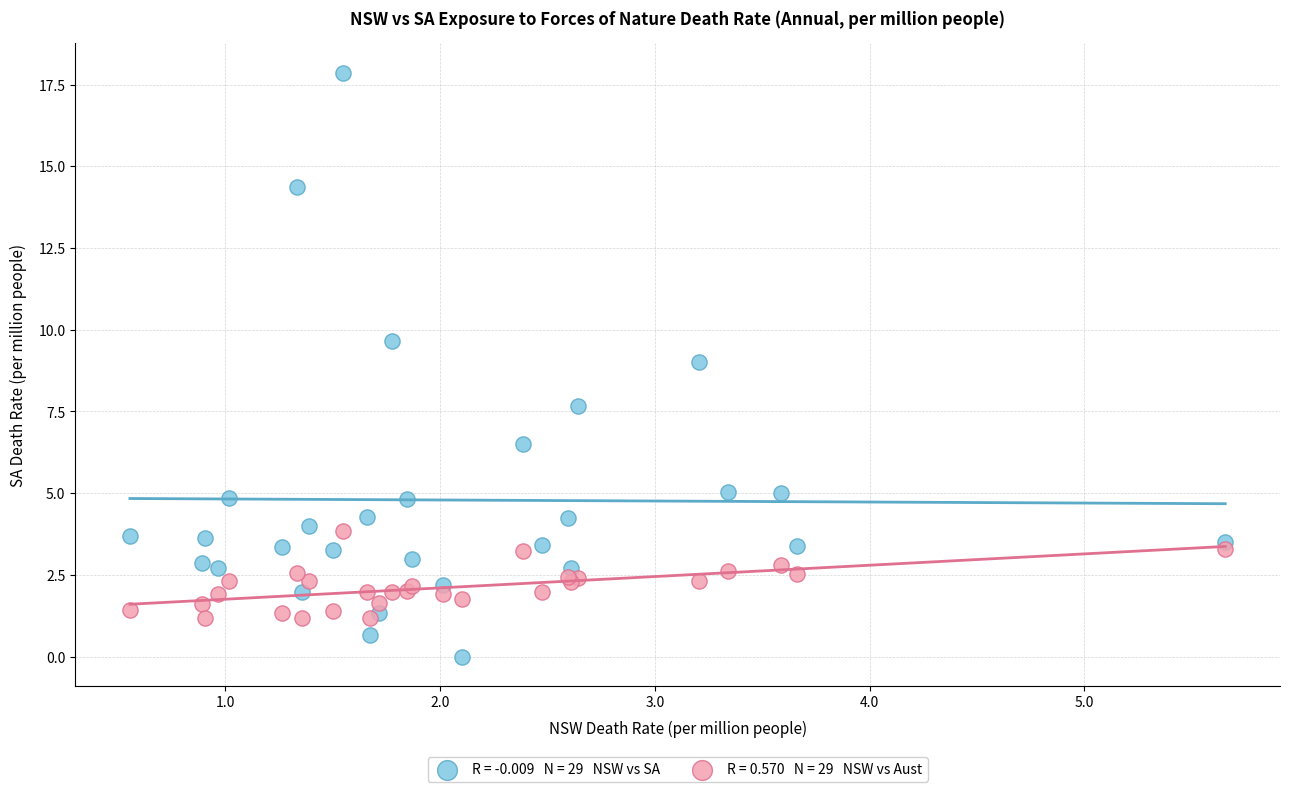

Across all series, what Y value is closest to 8?

7.7